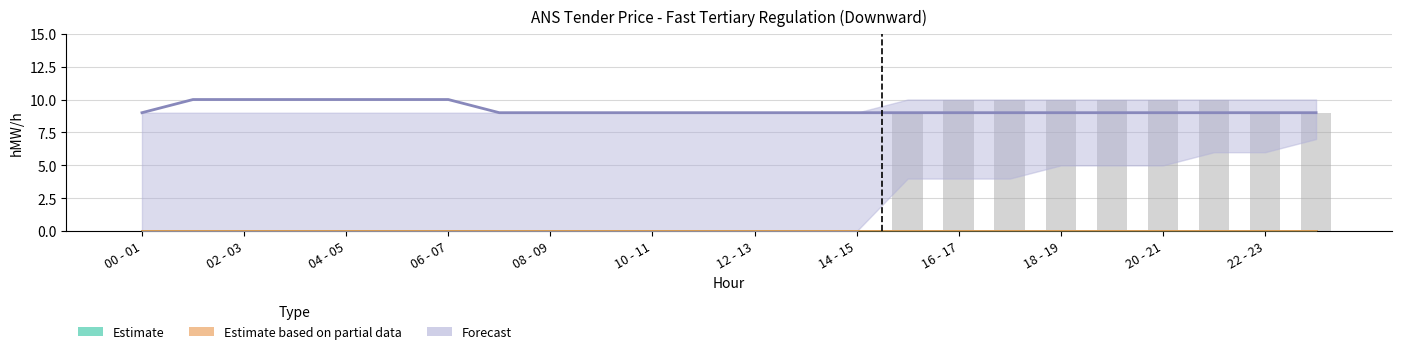

What is the label of the 11th bar from the left?

10 - 11